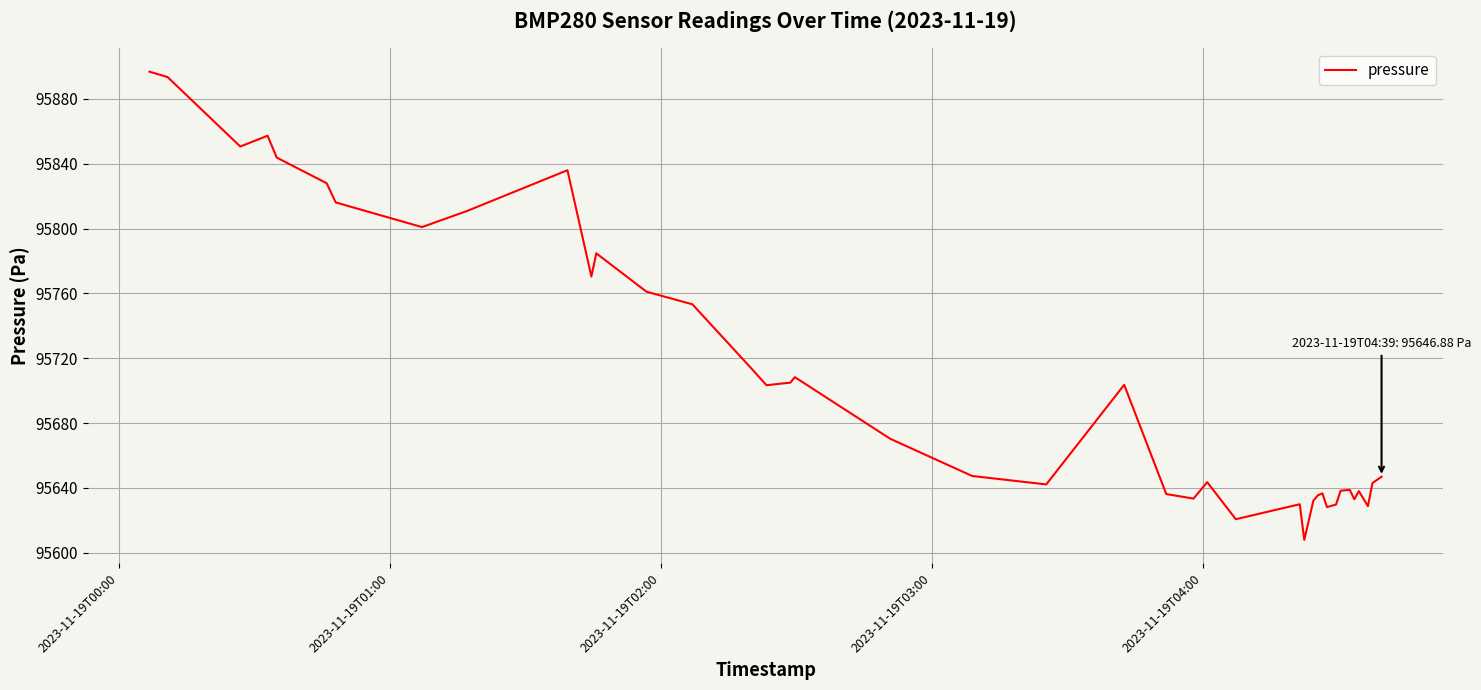

What is the minimum value shown in the chart?

95607.9